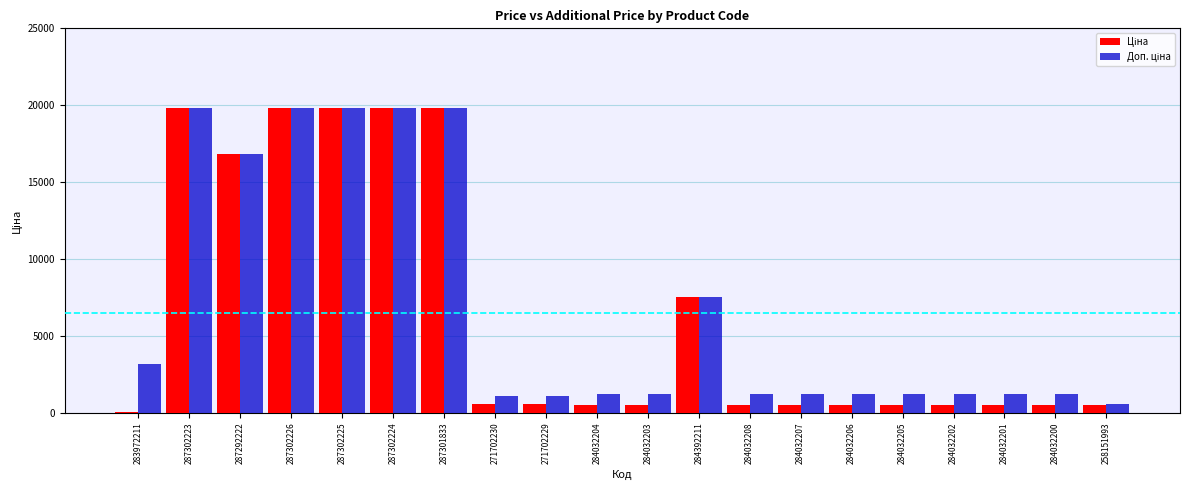

What is the total value across all series at 284392211?

15091.8